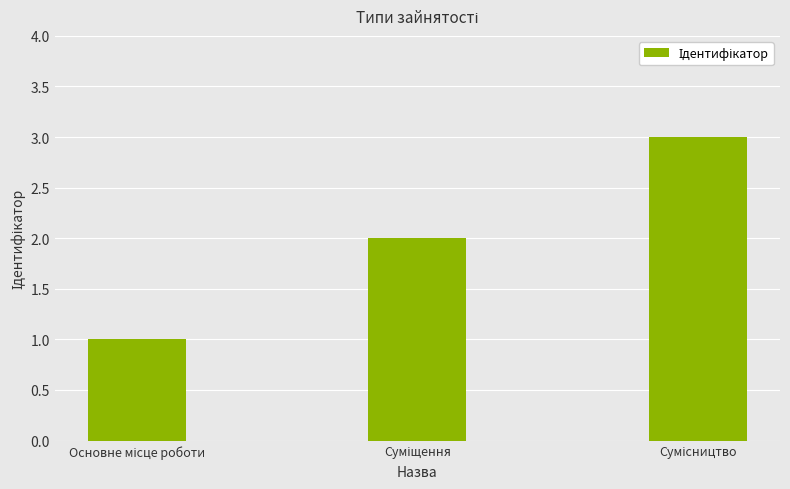

What is the maximum value shown in the chart?

3